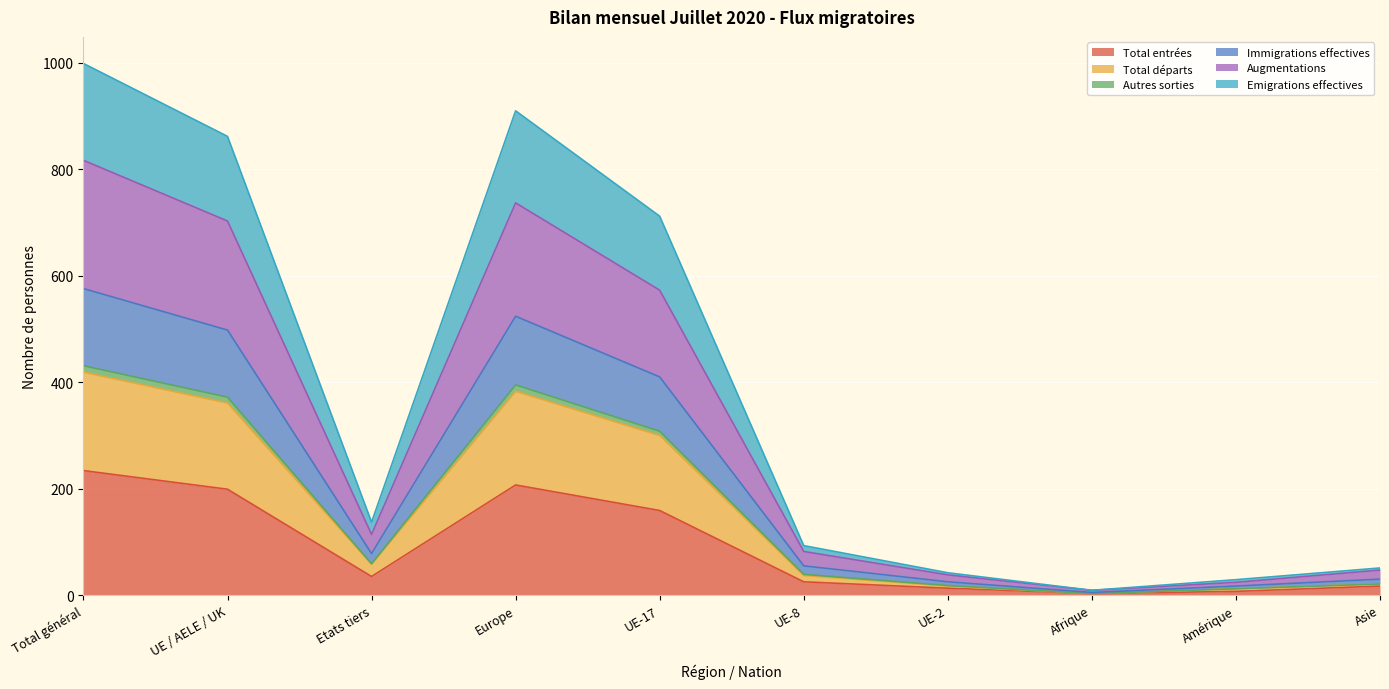

True or false: Immigrations effectives and Total entrées intersect in this chart.

False